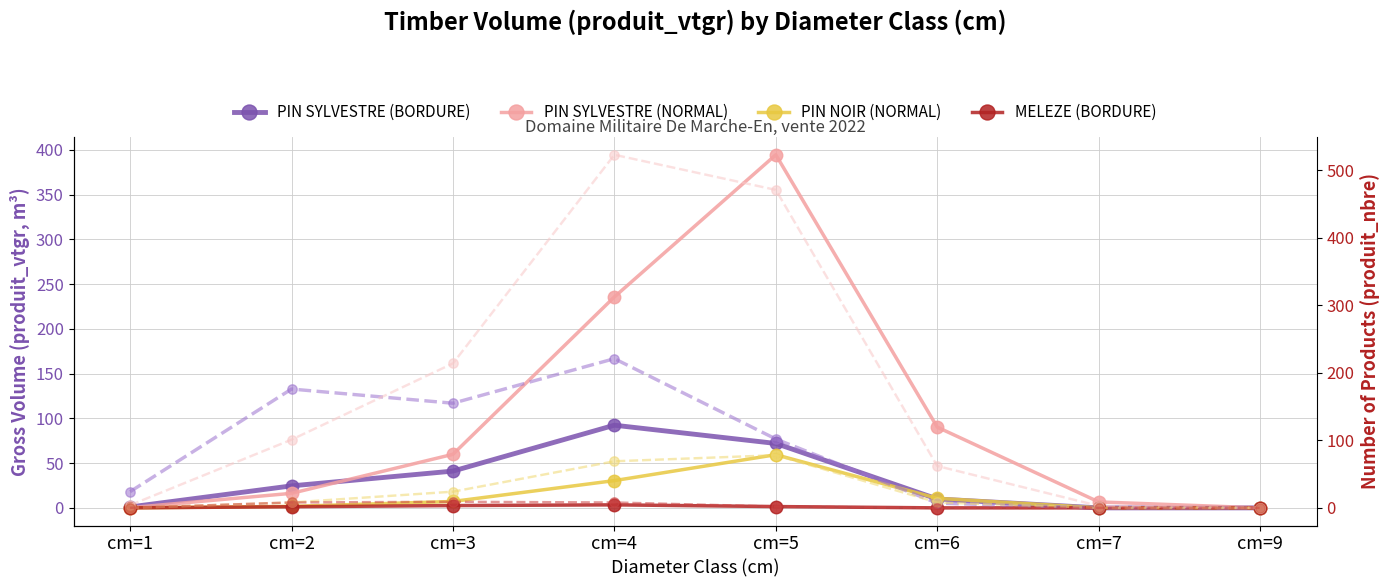

Where does the PIN SYLVESTRE (NORMAL) series first go above 59?

cm=3